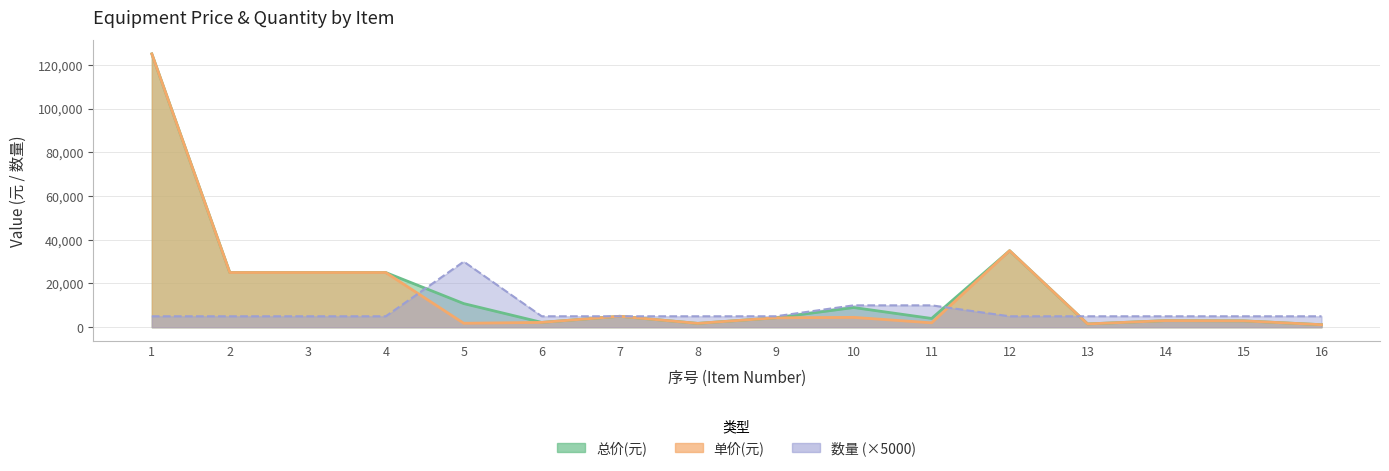

True or false: 数量 has more than 2 interior local peaks.

False